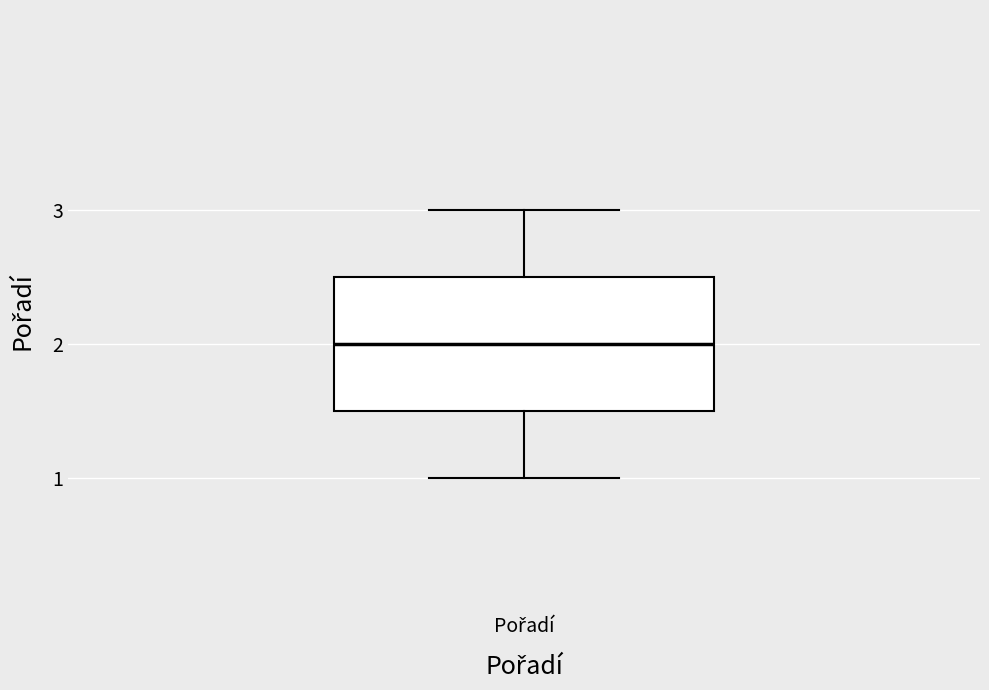

Where does the lower whisker of the box for Pořadí end on the y-axis? The values are not printed on the chart, so give them approximately, as read against the axis.

1.0